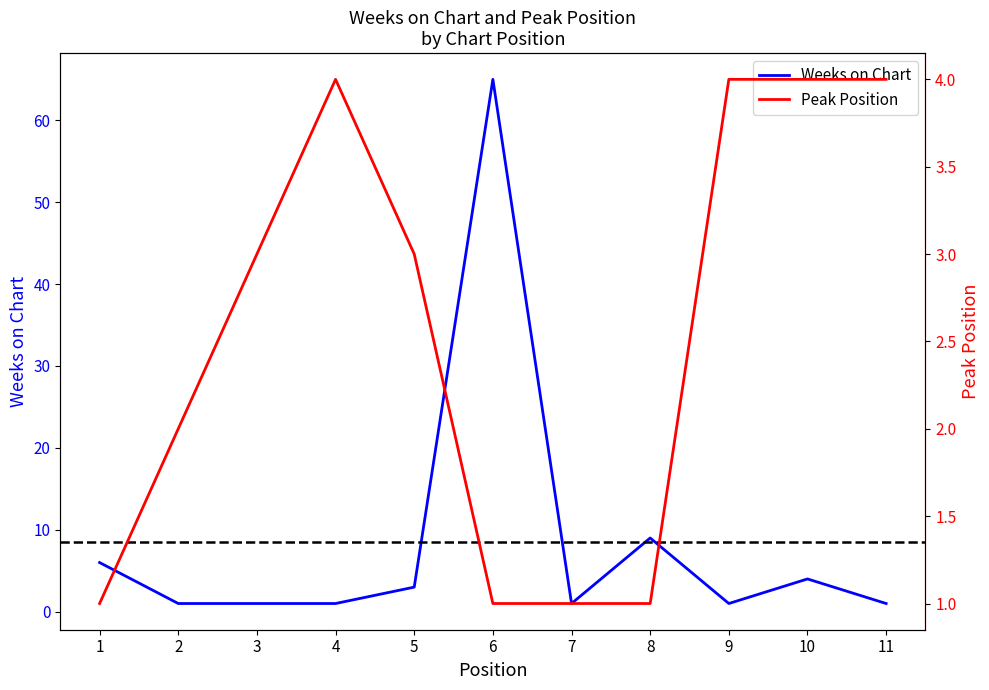

List the series in order of their overall mean, highest first.

Weeks on Chart, Peak Position